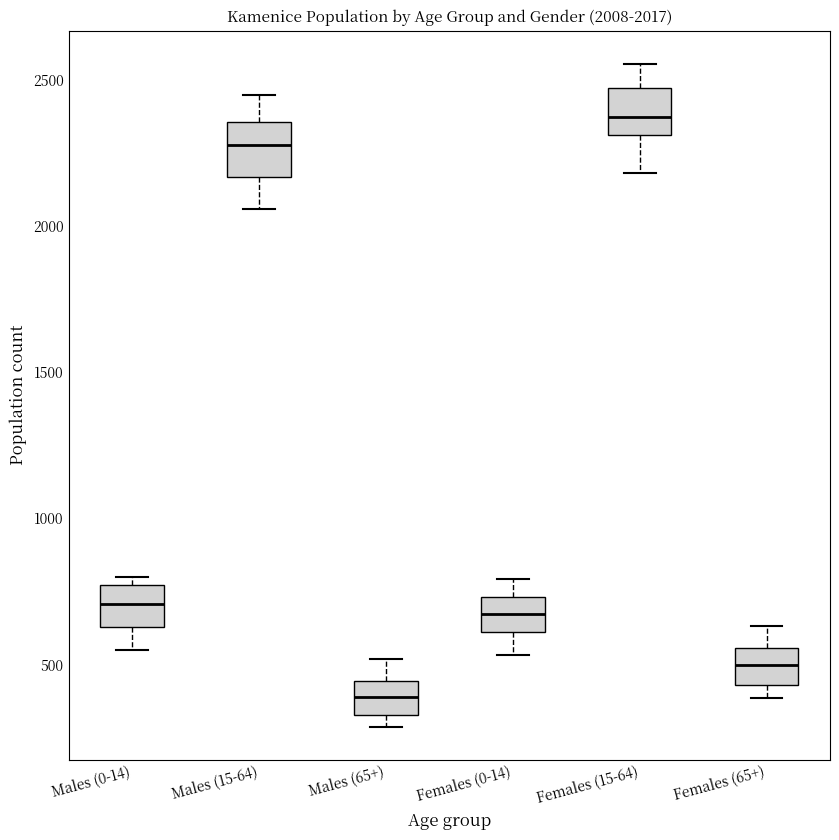

Which box's median line is the highest?

Females (15-64)